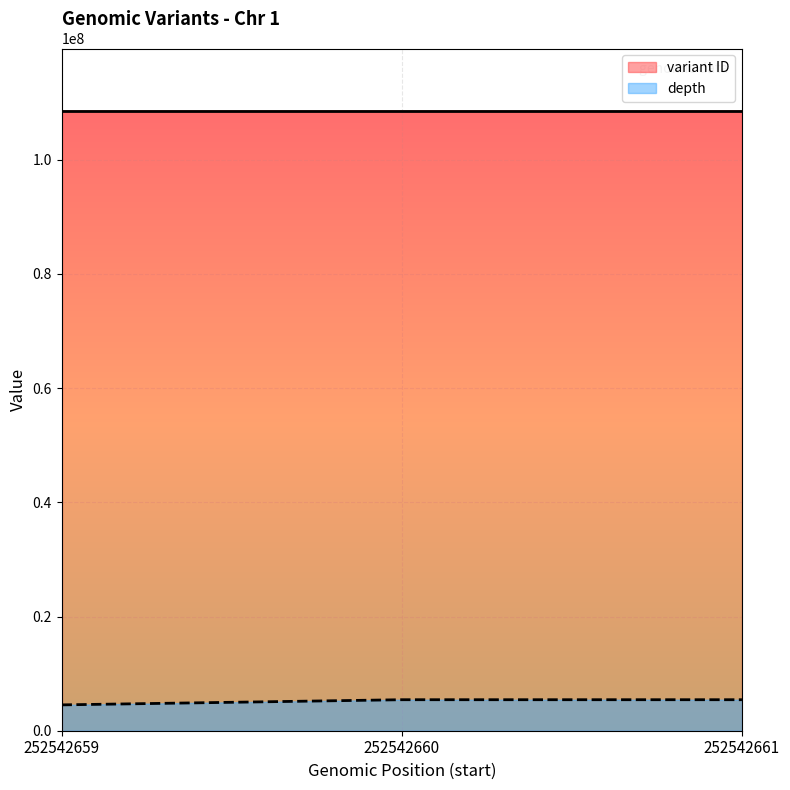

What is the sum of the depth values at 252542661 and 252542660?

10861220.9